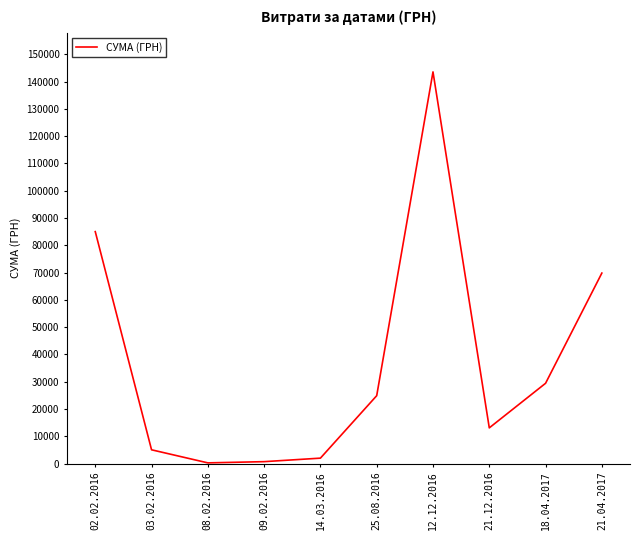

Is it true that the value at 09.02.2016 is 717.0?

True